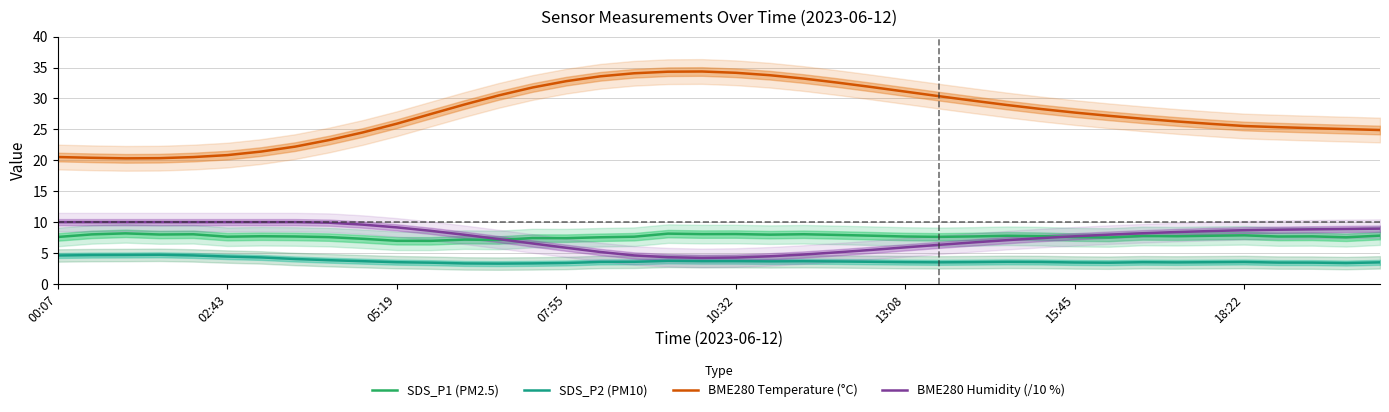

How many series are shown in this chart?

4